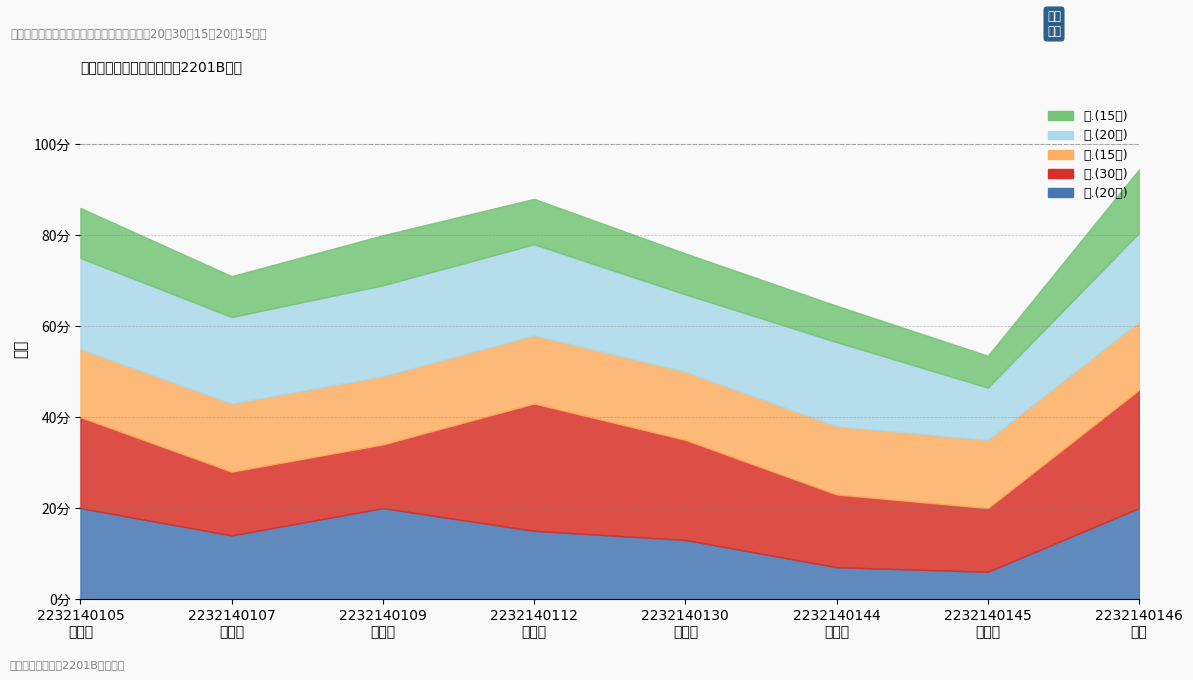

How many data points in 五.(15分) are above 10?

3